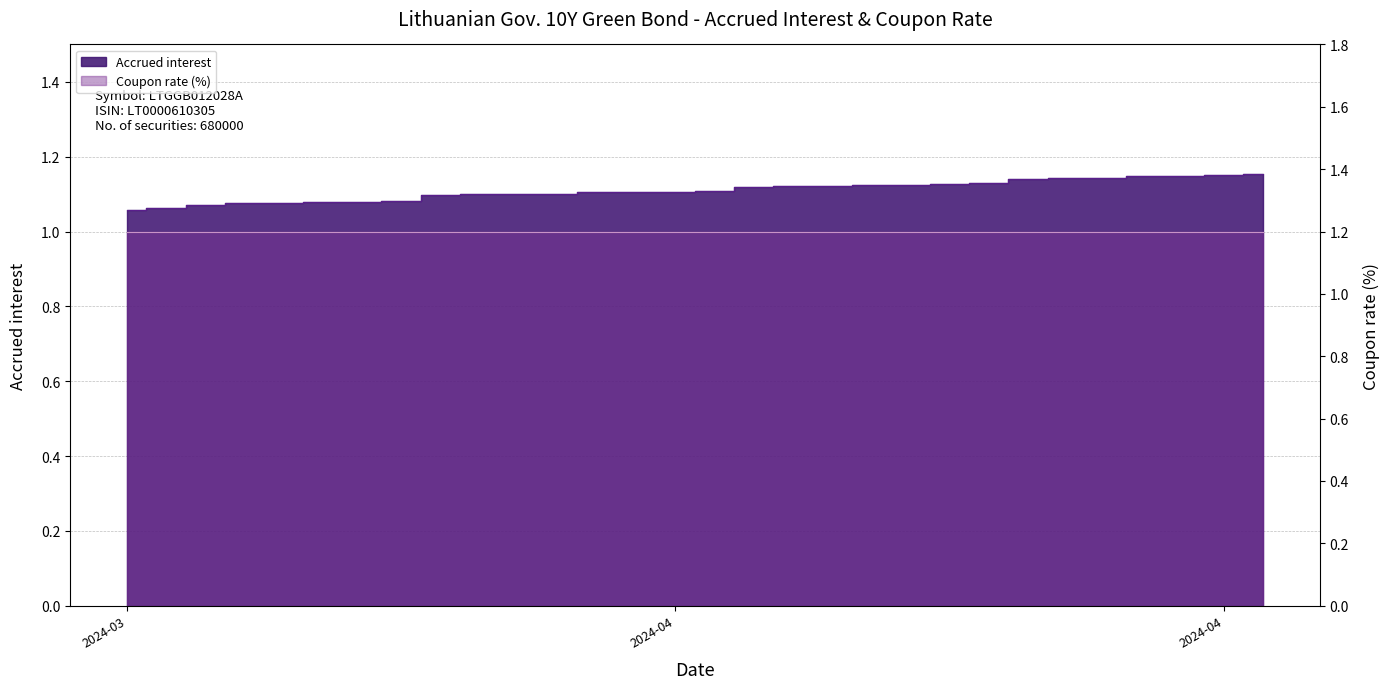

Does the chart display data point markers on the line(s)?

No